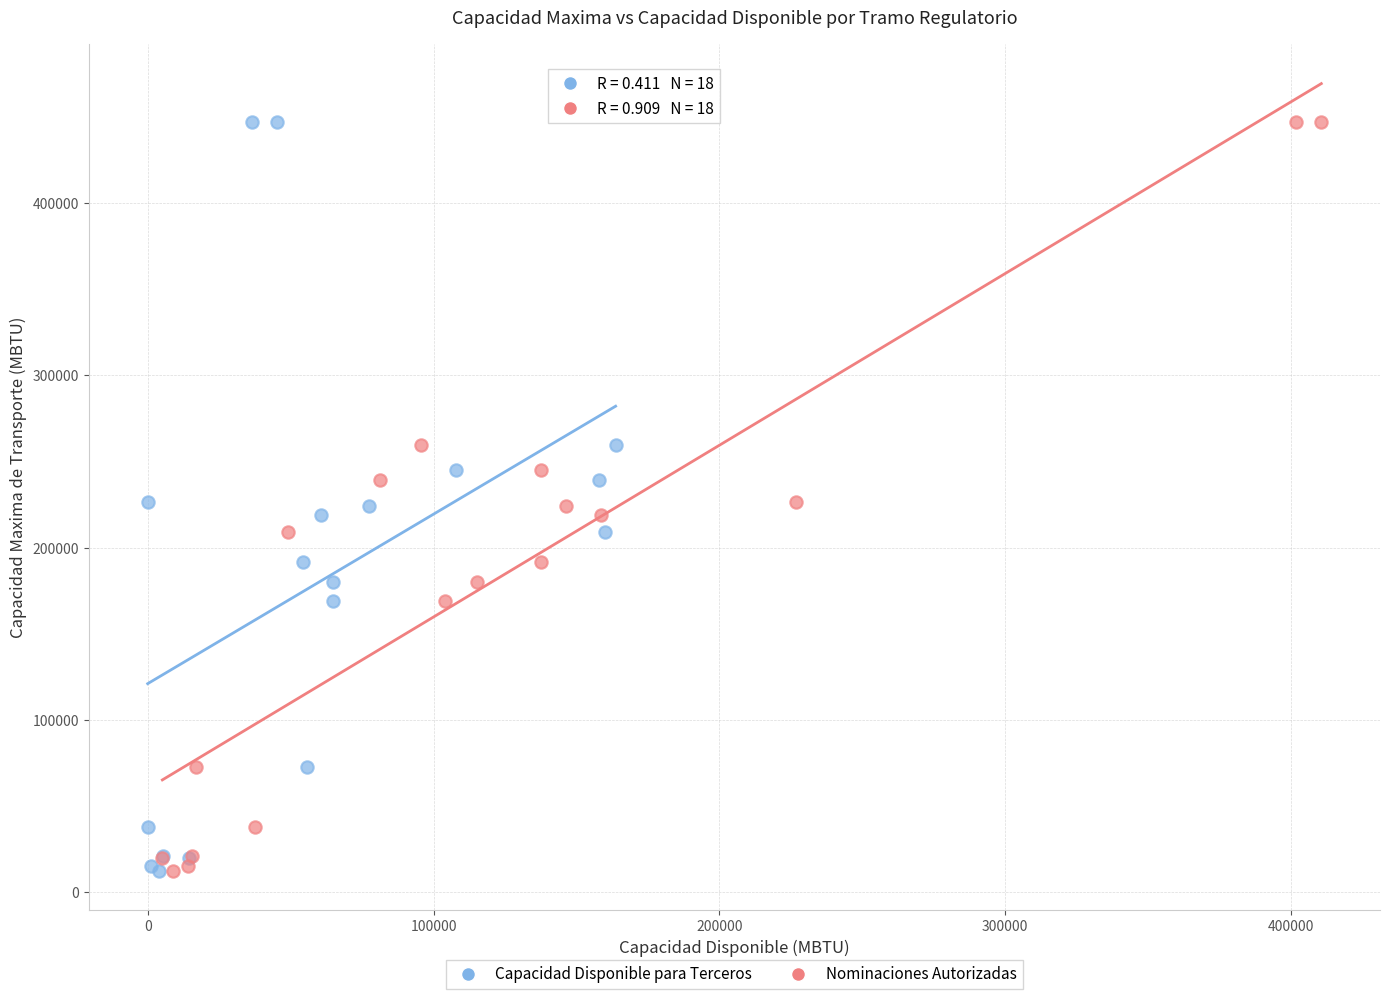

What are all the series names shown in the legend?

Capacidad Disponible para Terceros, Nominaciones Autorizadas